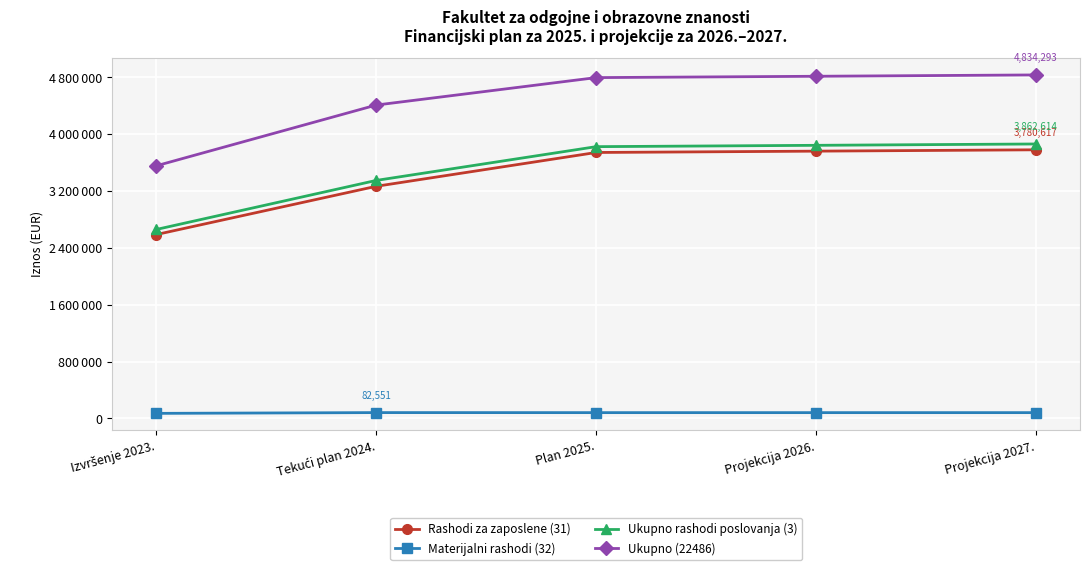

The value of Ukupno rashodi poslovanja (3) at Izvršenje 2023. is 2659457. True or false?

True